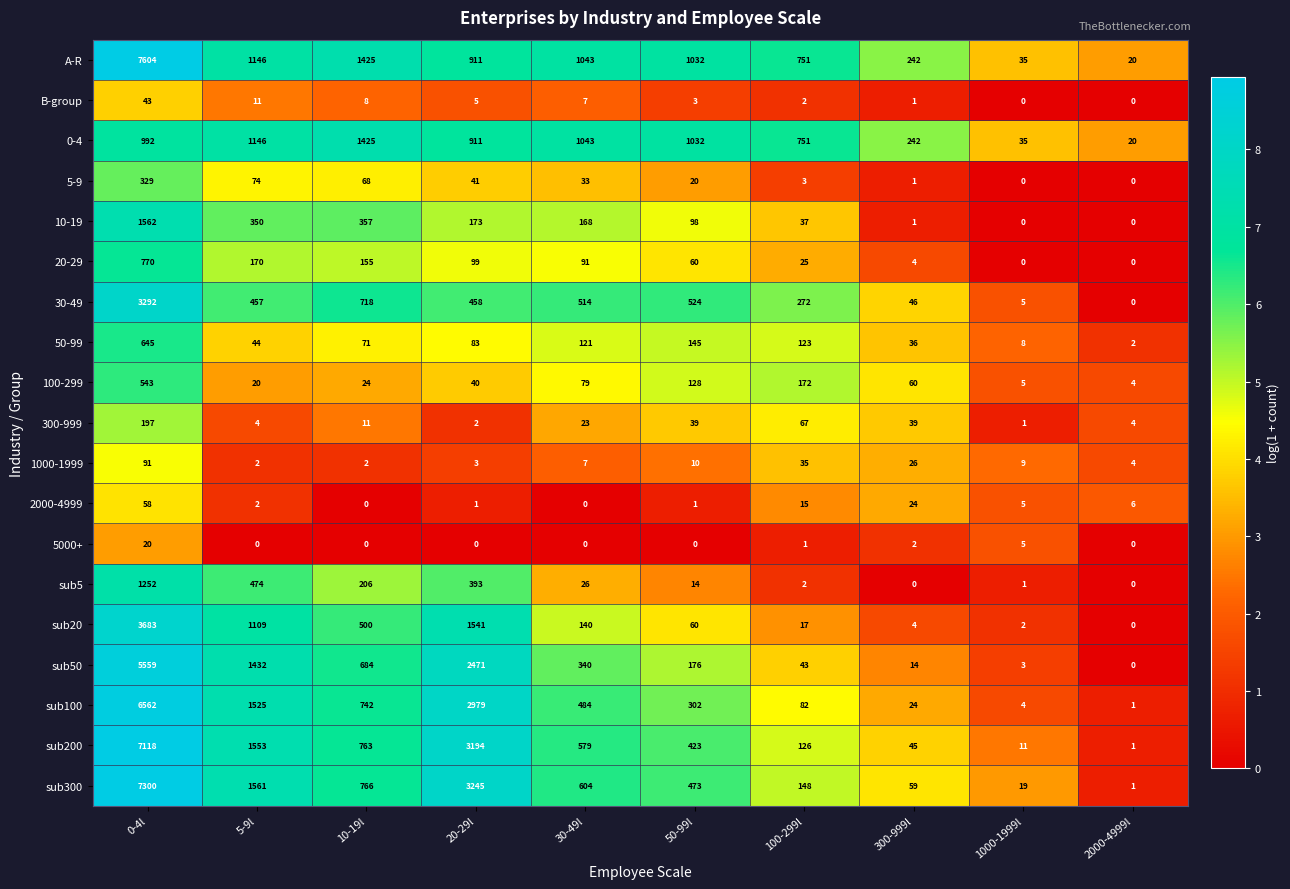

Which series changed the most between 0-4l and 1000-1999l?

A-R